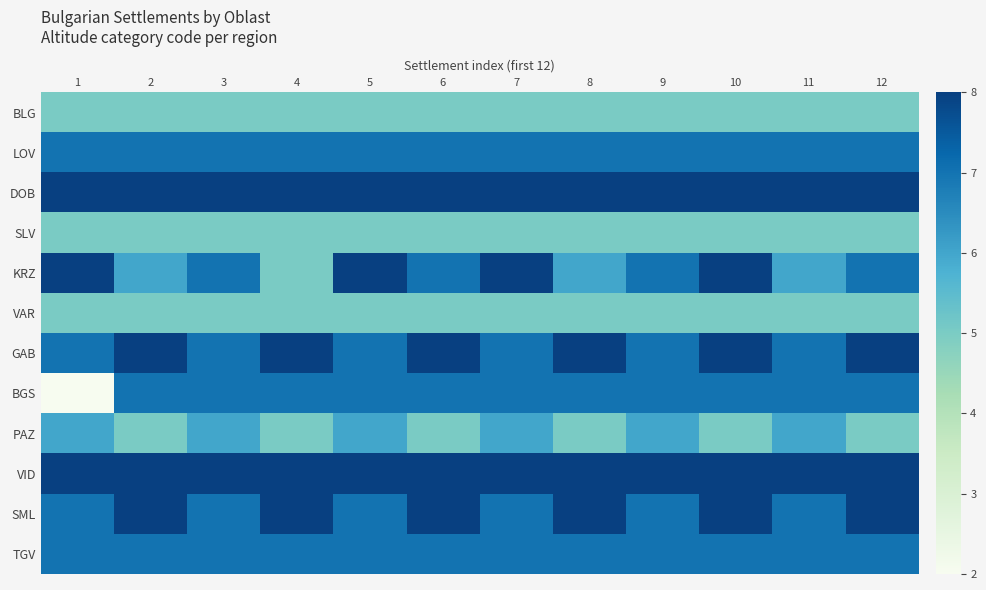

At which category is the sum across all series the highest?

10